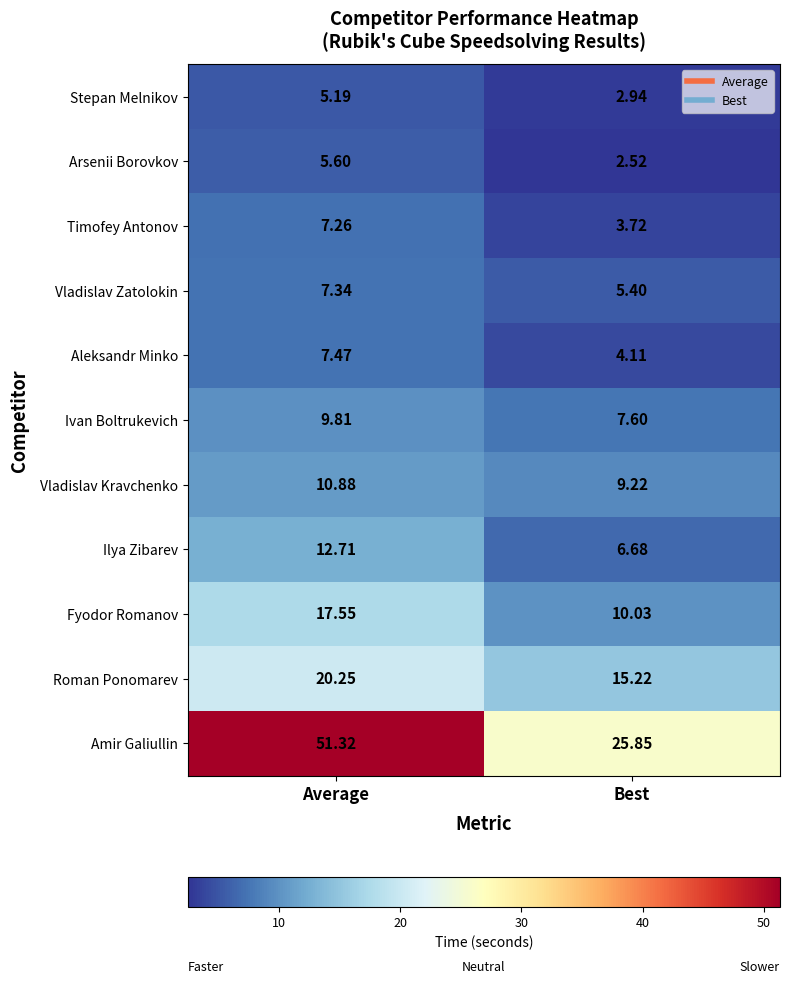

Which label corresponds to the largest value in the chart?

Average